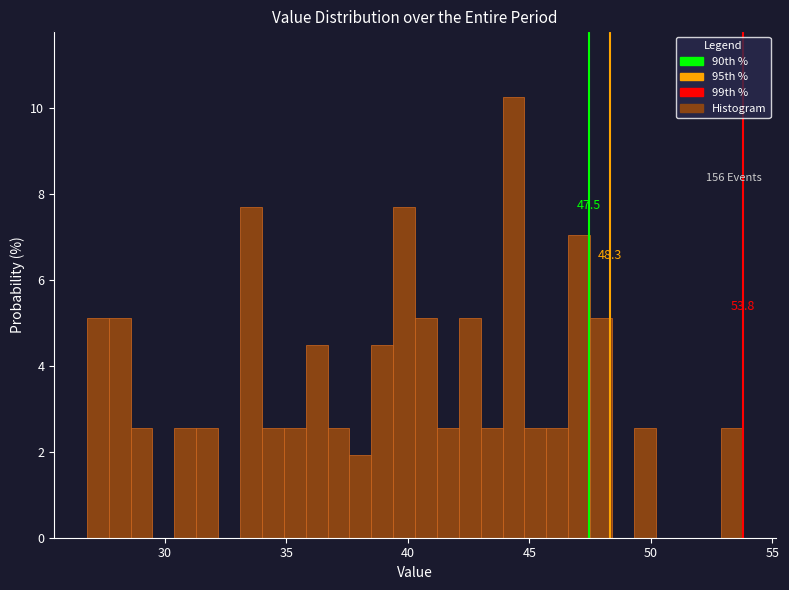

Read against the x-axis, roughly where is the centre of the tallest bar?

44.5